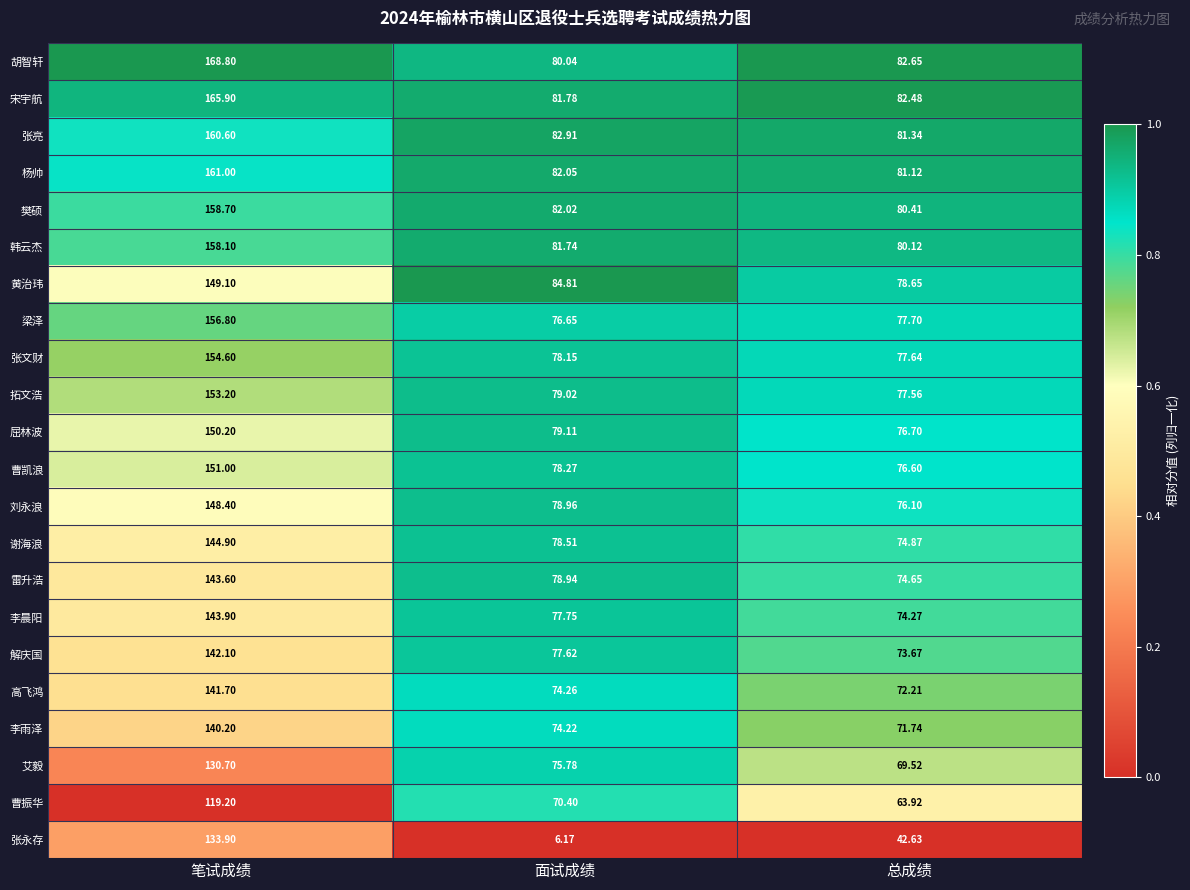

At which label does 谢海浪 first exceed 78?

笔试成绩